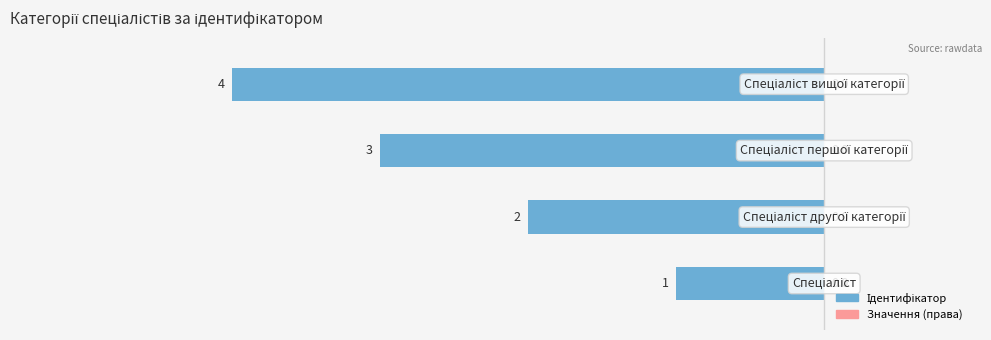

How many bars are there in total?

4